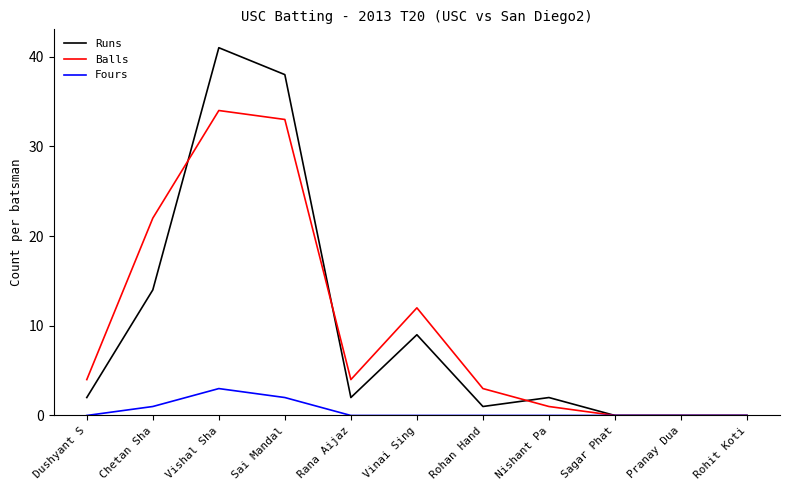

At Rana Aijaz, list the series in order from largest to smallest.

Balls, Runs, Fours